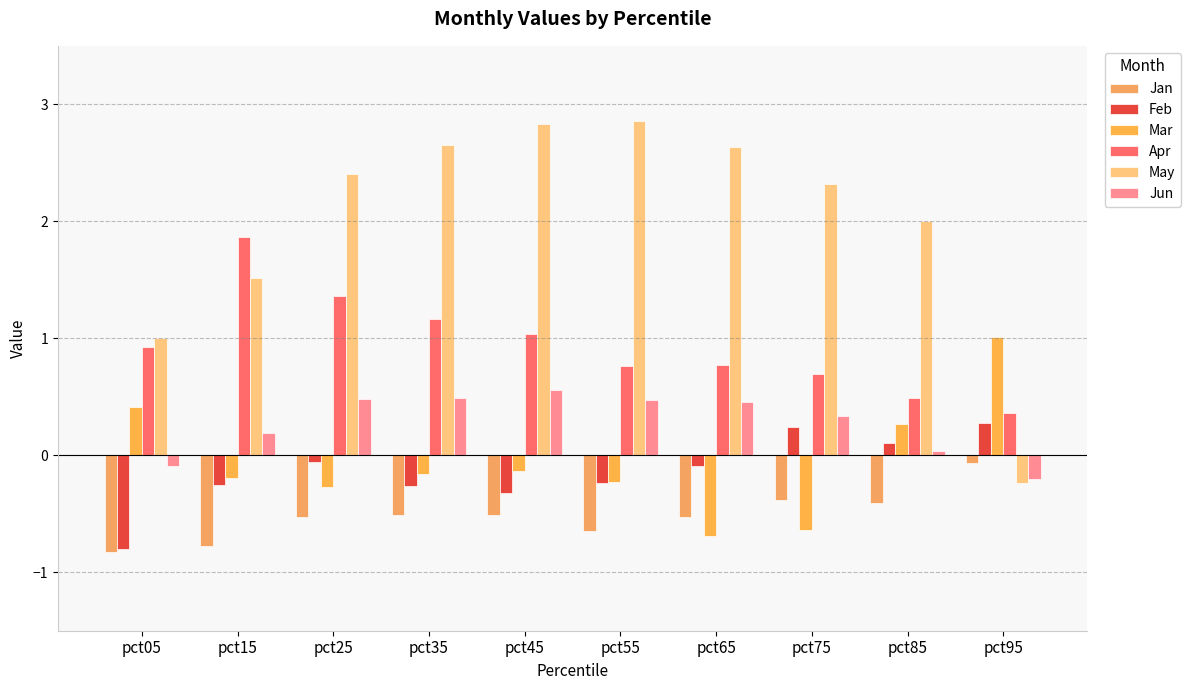

Is the value of Apr at pct35 greater than the value of Jan at pct25?

Yes